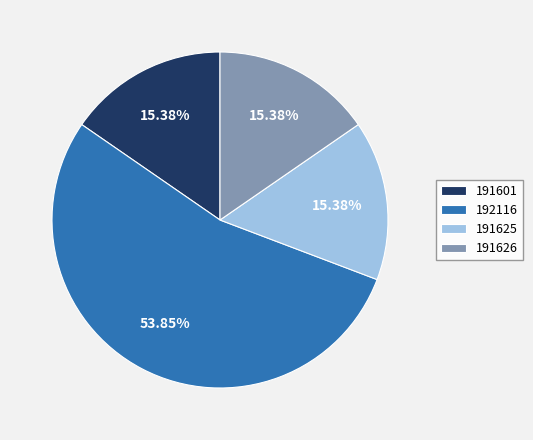

How many segments does this pie chart have?

4